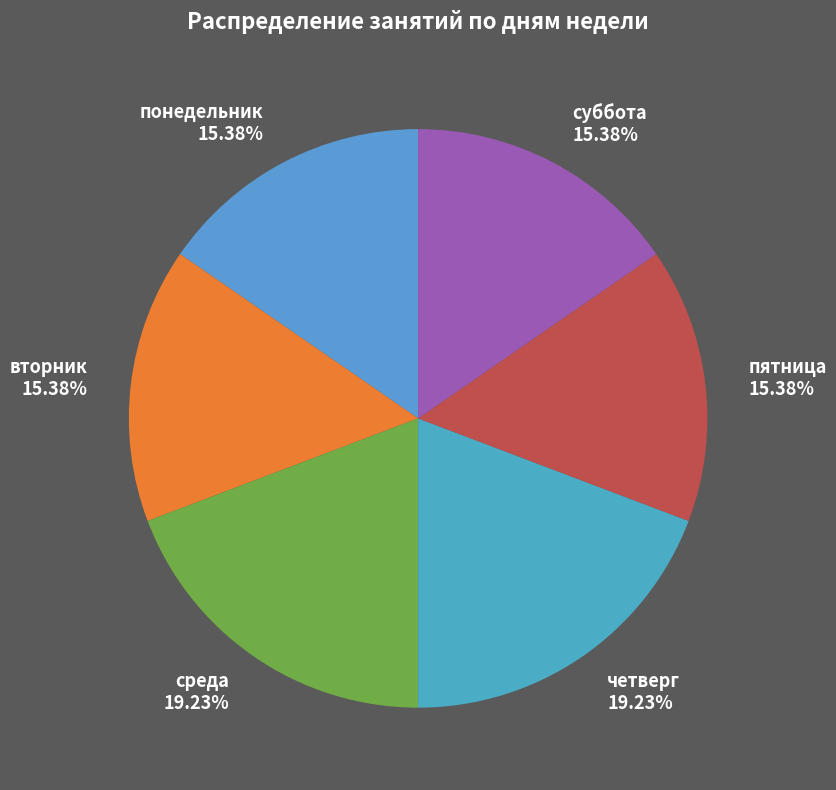

To the nearest percent, what is the difference between the largest and smallest slice percentages?

4%